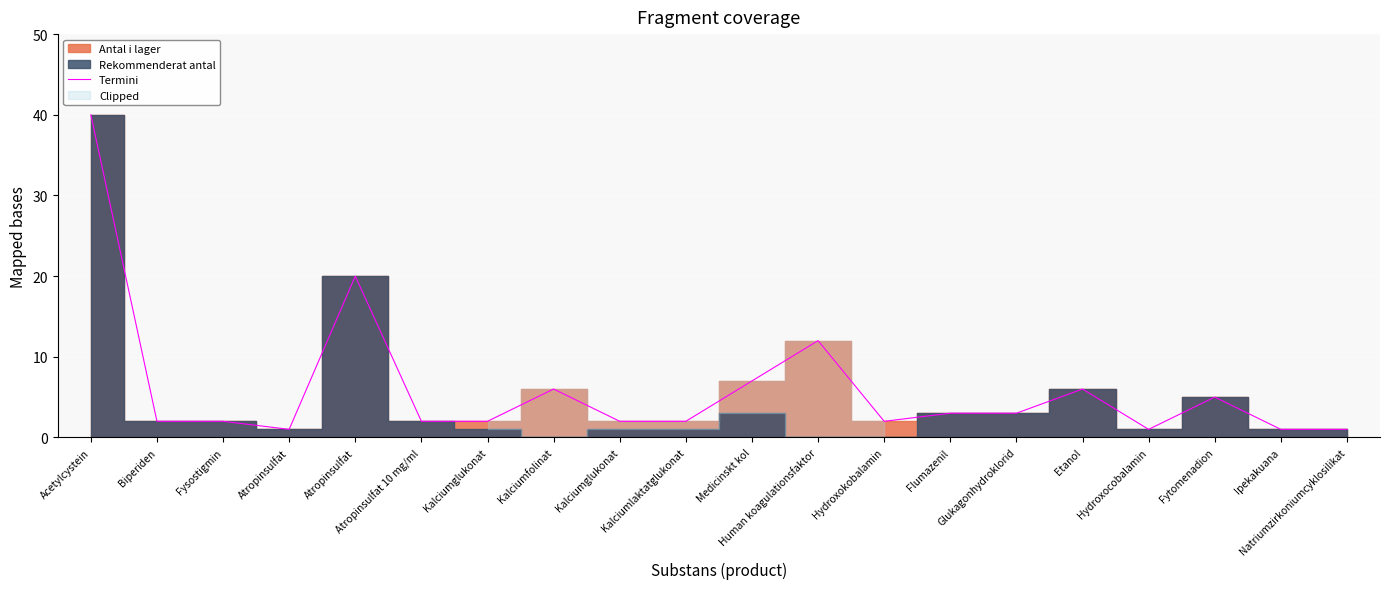

Reading right to left, transcribe all the data shown in this chart.

1	1	5	1	6	3	3	2	12	7	2	2	6	2	2	20	1	2	2	40